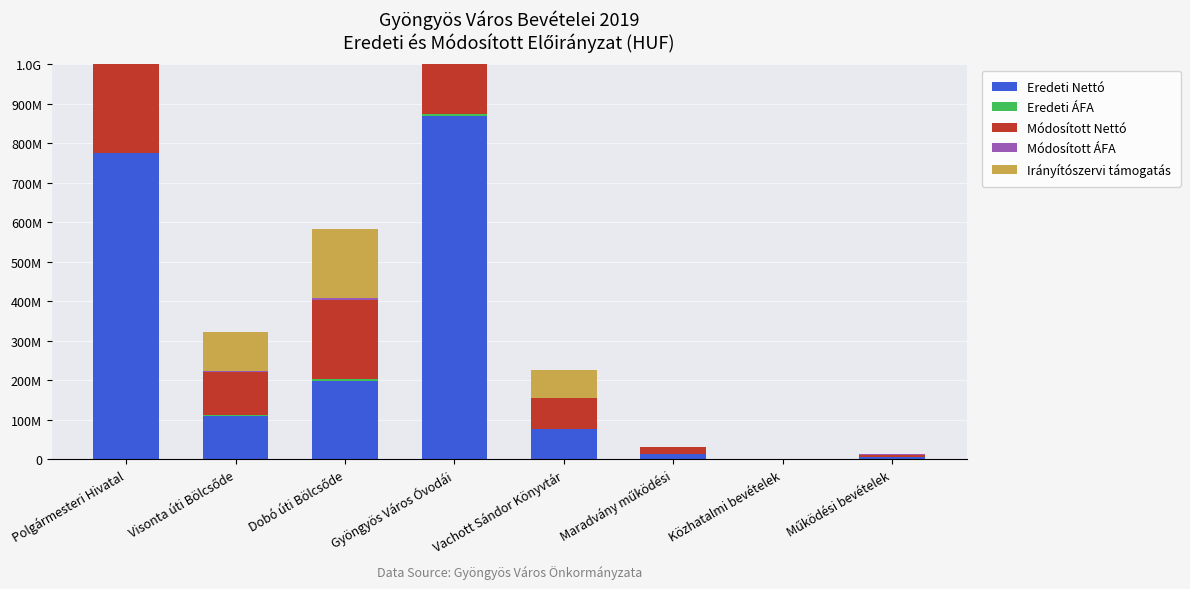

What are all the series names shown in the legend?

Eredeti Nettó, Eredeti ÁFA, Módosított Nettó, Módosított ÁFA, Irányítószervi támogatás